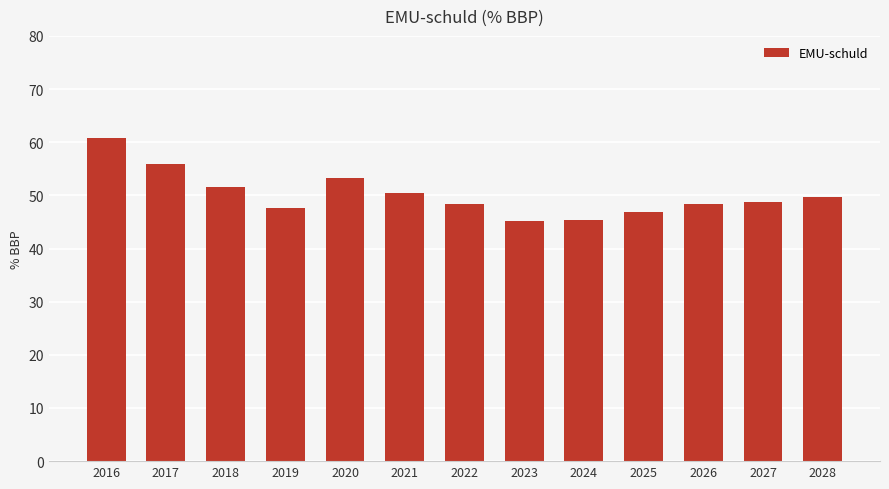

Does the chart contain any negative values?

No